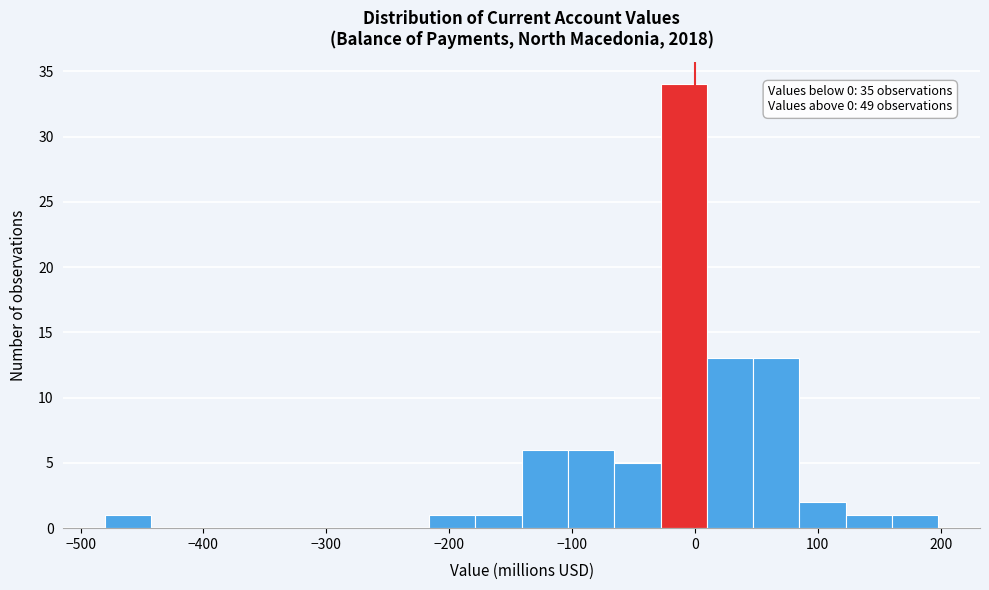

Read against the x-axis, roughly where is the centre of the tallest bar?

-10